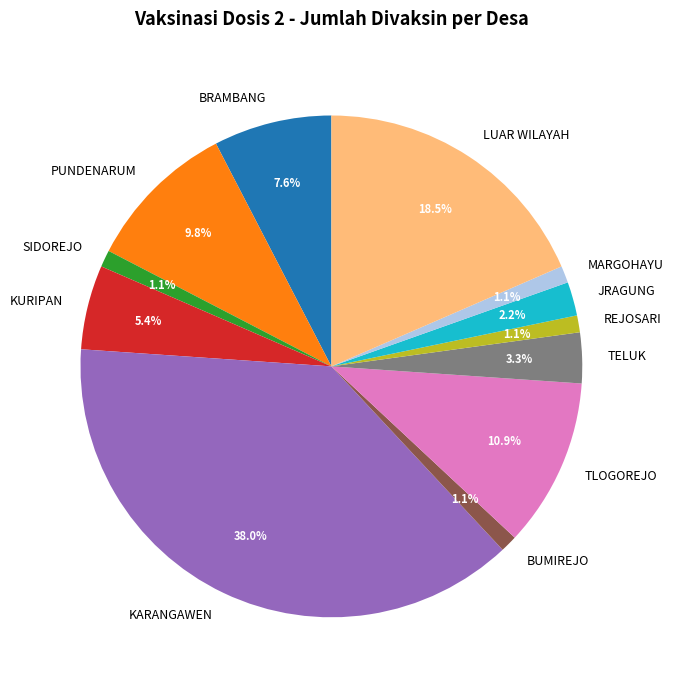

Between REJOSARI and LUAR WILAYAH, which is larger?

LUAR WILAYAH